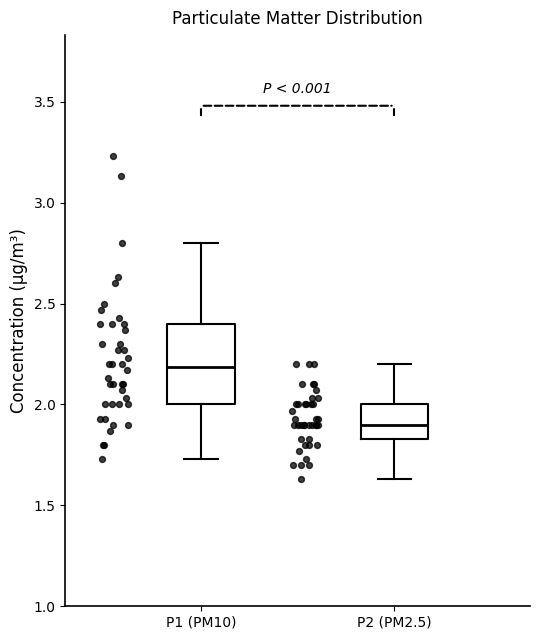

Reading left to right, read every box against the y-axis: the position of its median line, the range the box covers, and the ends of its whiskers. The values are not printed on the chart, so give them approximately, as read against the axis.

P1 (PM10): median 2.20, box 2.00 to 2.40, whiskers 1.75 to 2.80
P2 (PM2.5): median 1.90, box 1.85 to 2.00, whiskers 1.65 to 2.20